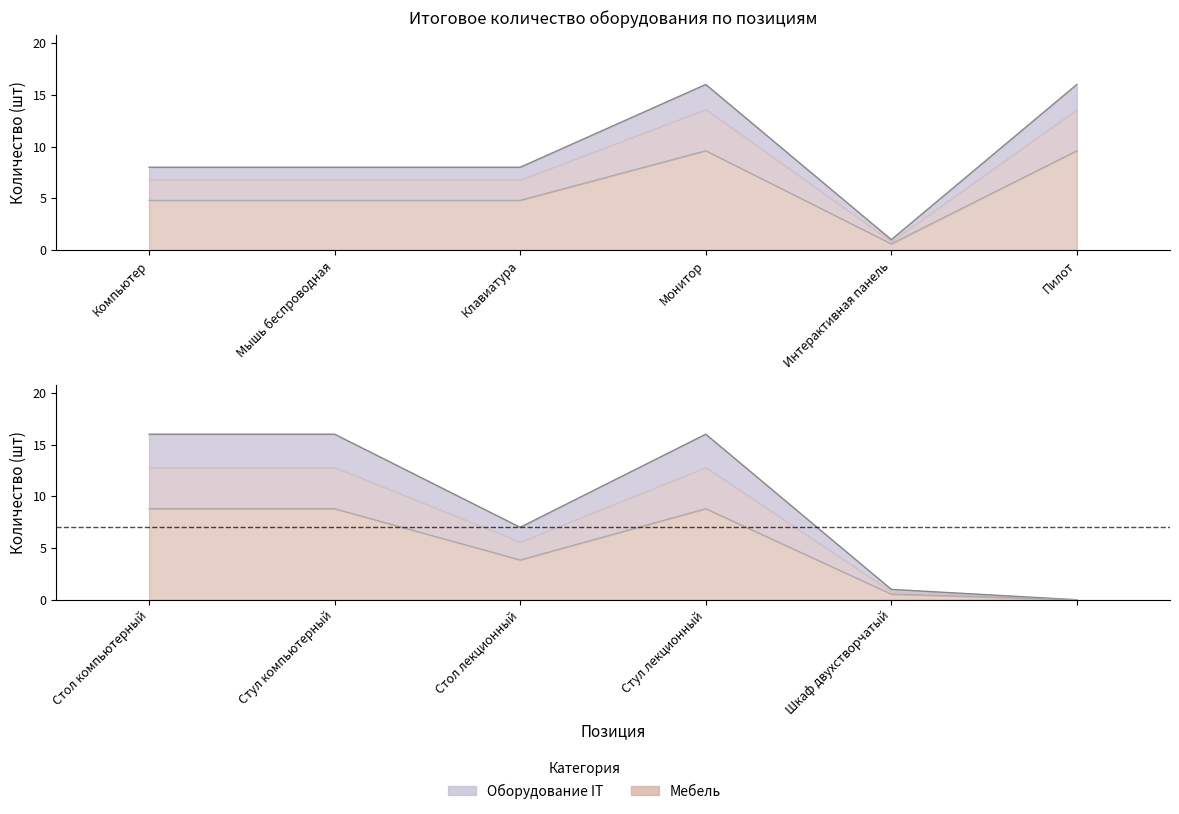

What is the average value of the Оборудование IT series?

10